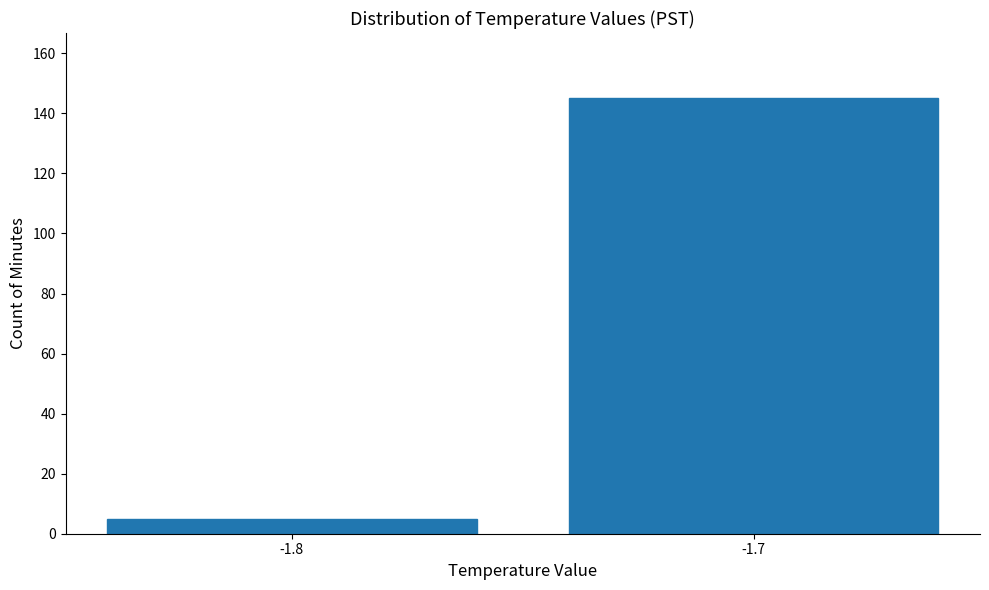

Reading right to left, list all the values displayed in this chart.

-1.7=145	-1.8=5